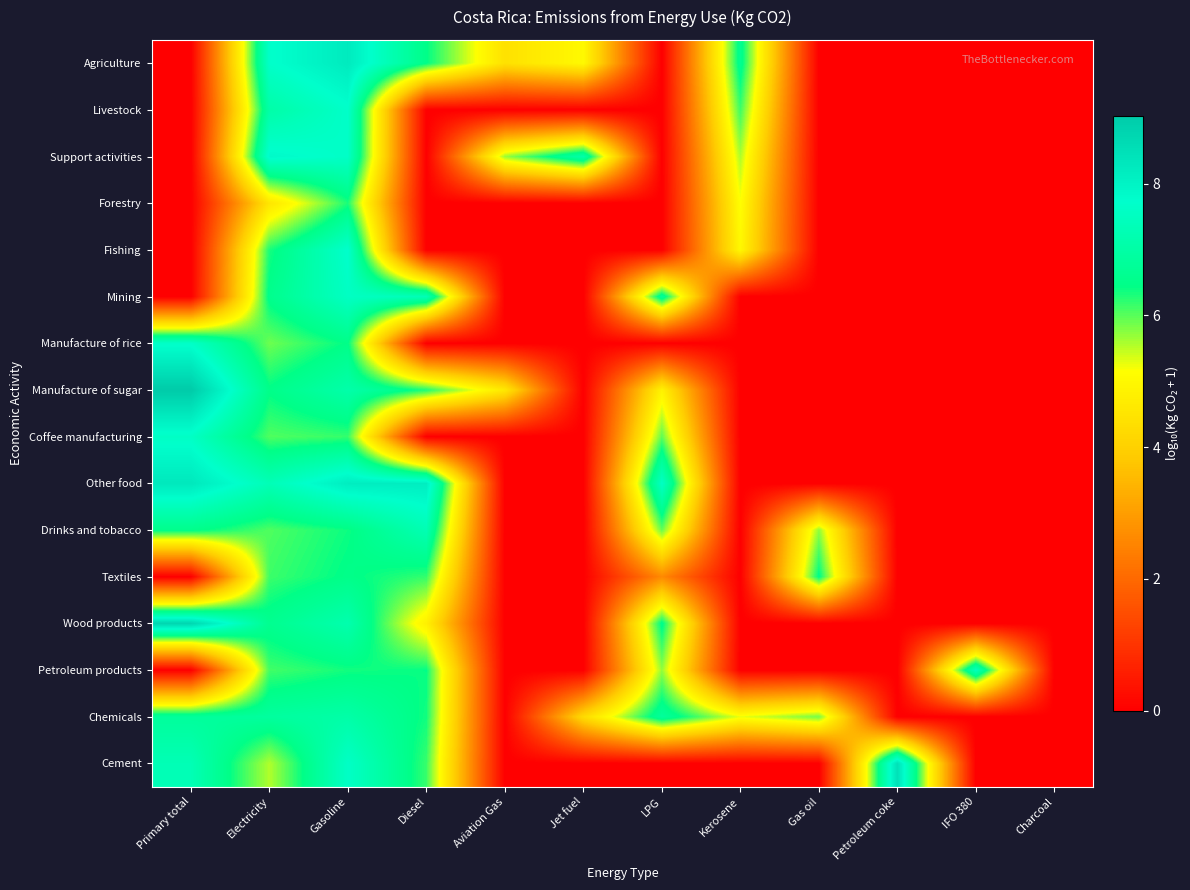

At how many categories does at least one series exceed 1?

11